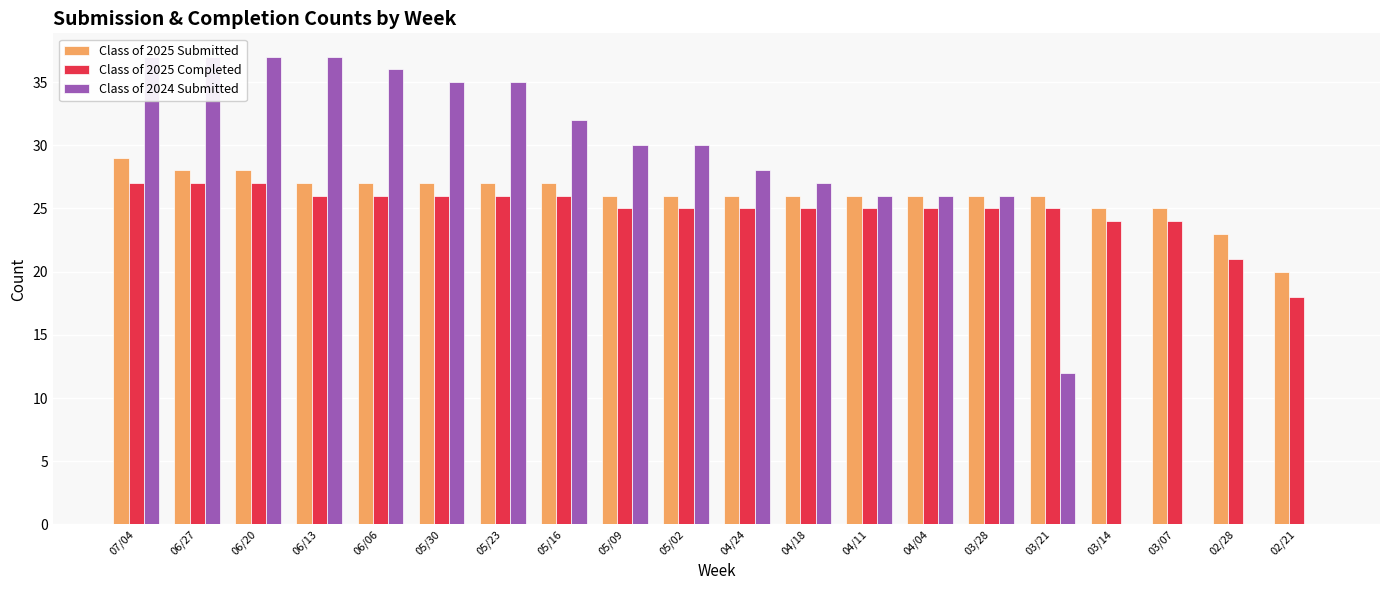

How many bars are there in each group?

3